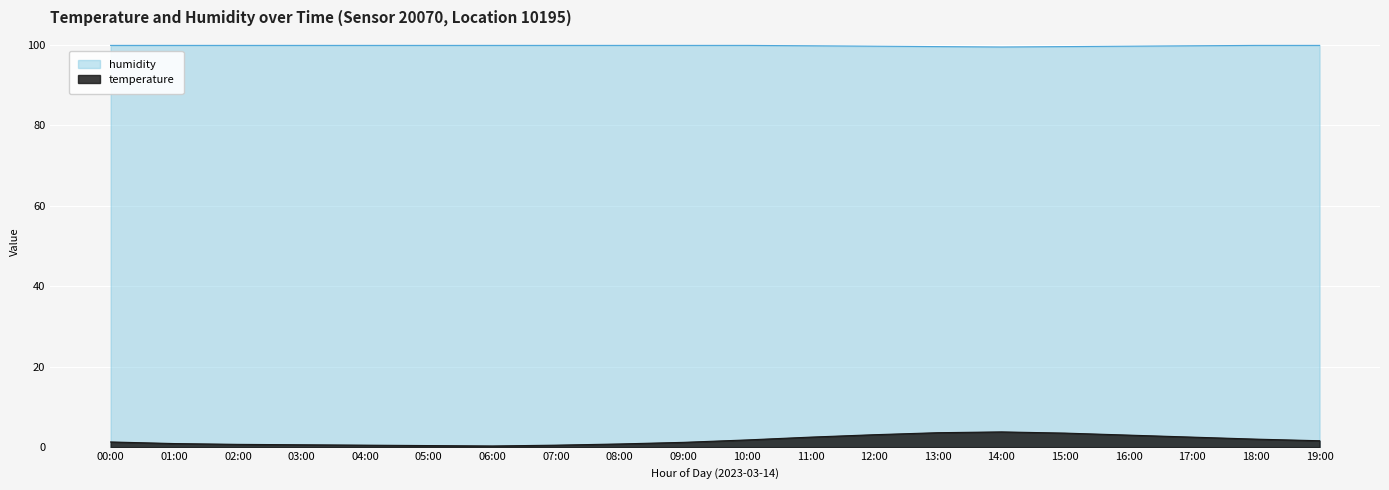

In temperature, how many points are lower than both neighbors (excluding endpoints)?

1